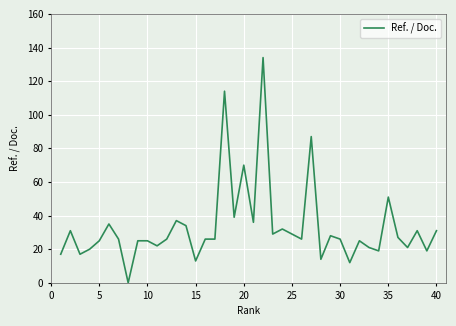

What is the maximum value shown in the chart?

134